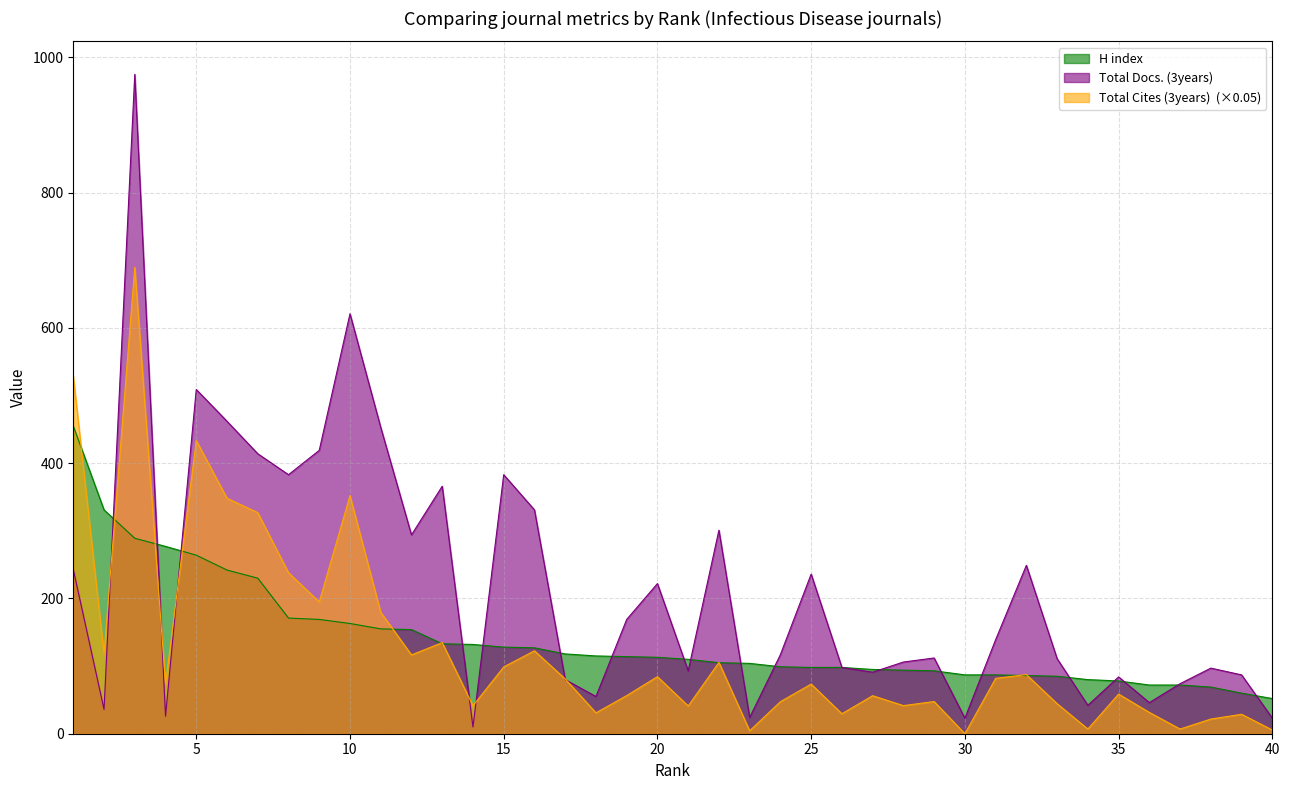

How many data points in H index are above 113?

19